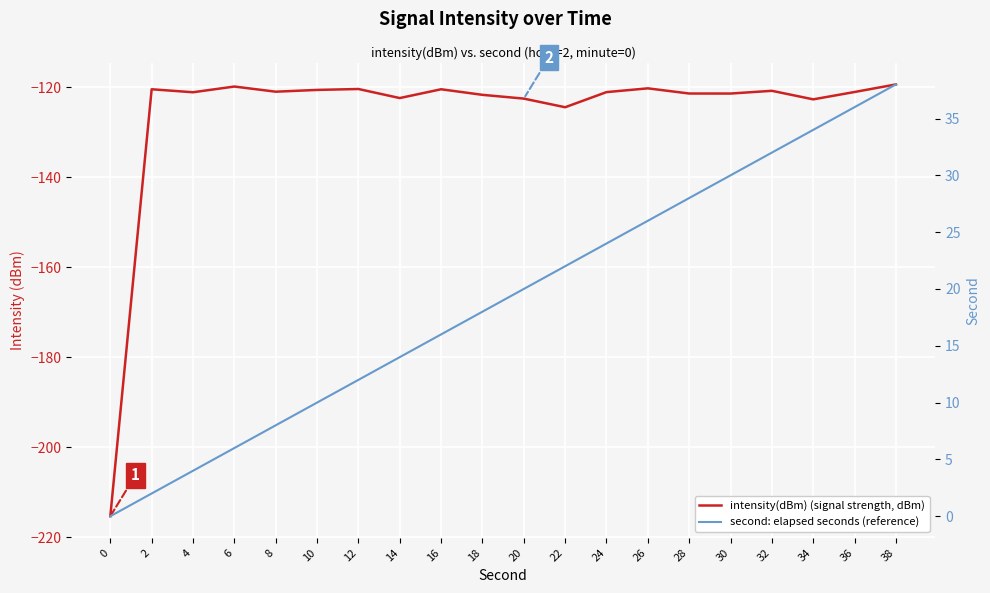

What is the sum of the intensity(dBm) (signal strength, dBm) values at 18 and 24?

-242.9